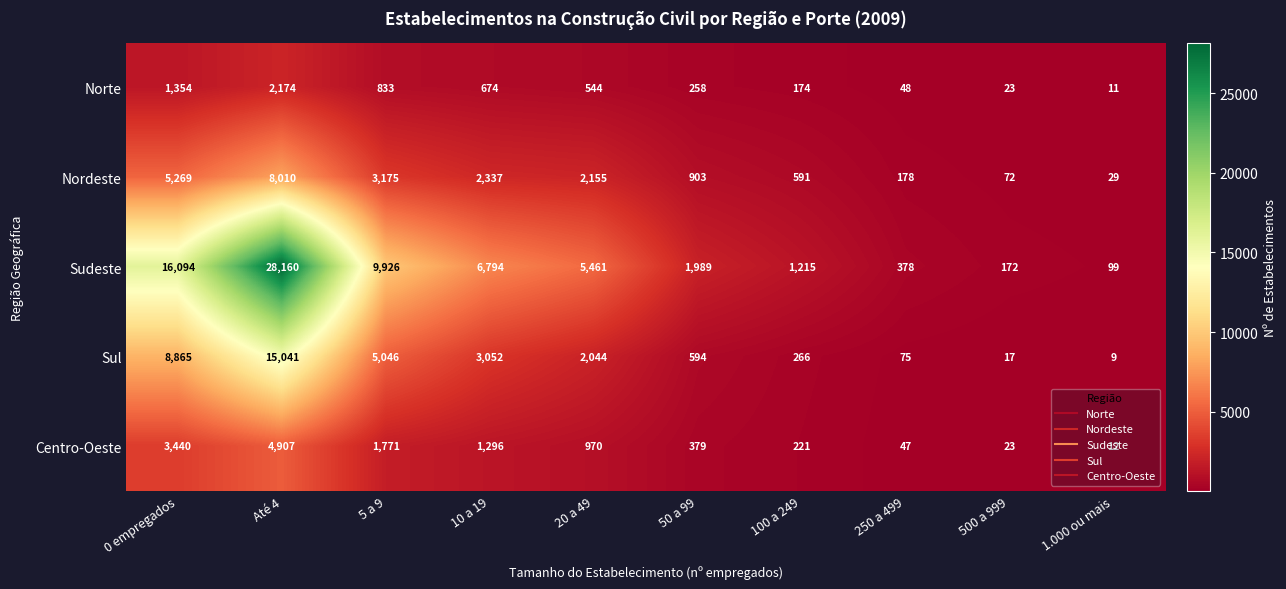

What is the average value of the Sul series?

3501